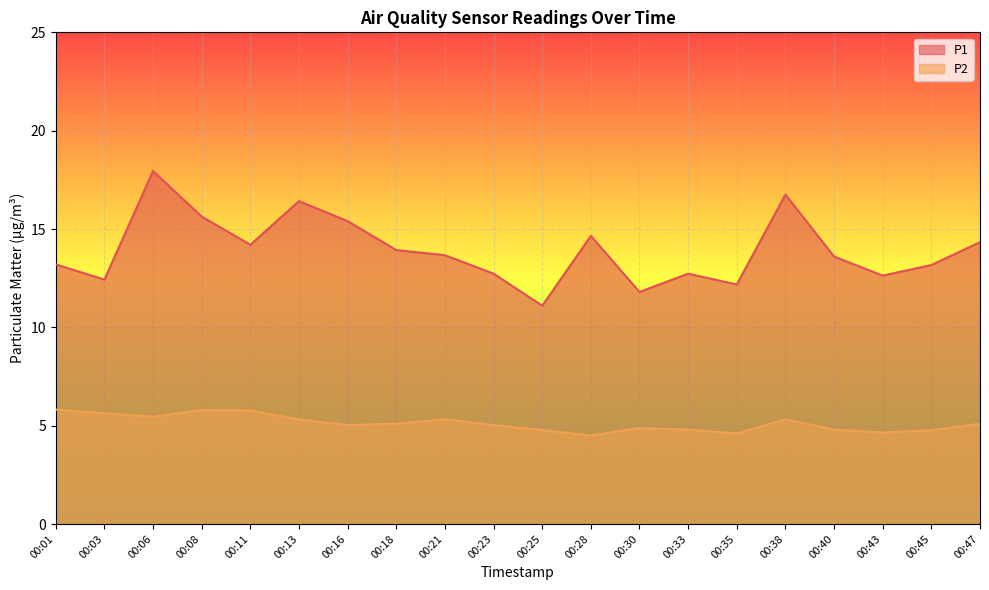

True or false: P1 and P2 intersect in this chart.

False